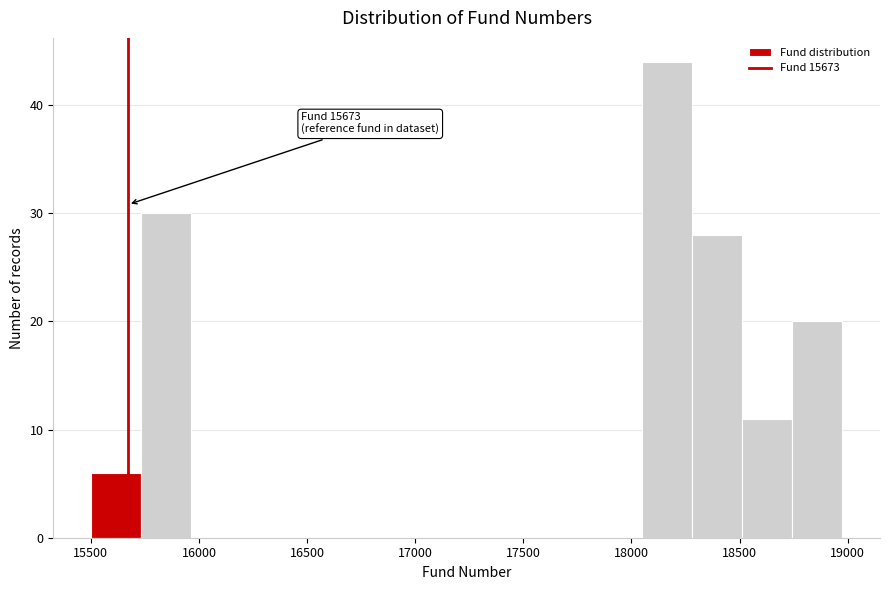

Over which range of the x-axis is the bar tallest?

18050 to 18300